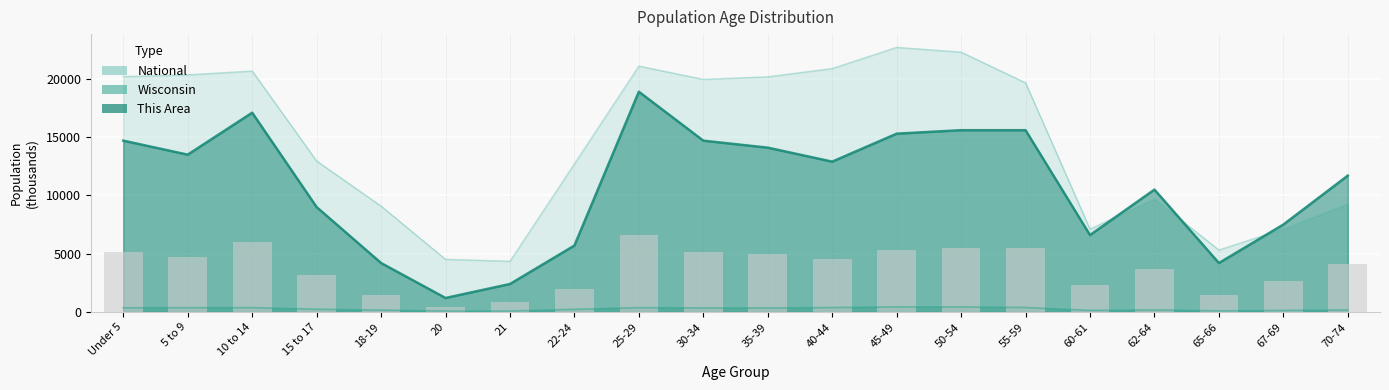

Is the value of This Area at 35-39 greater than the value of National at 21?

Yes